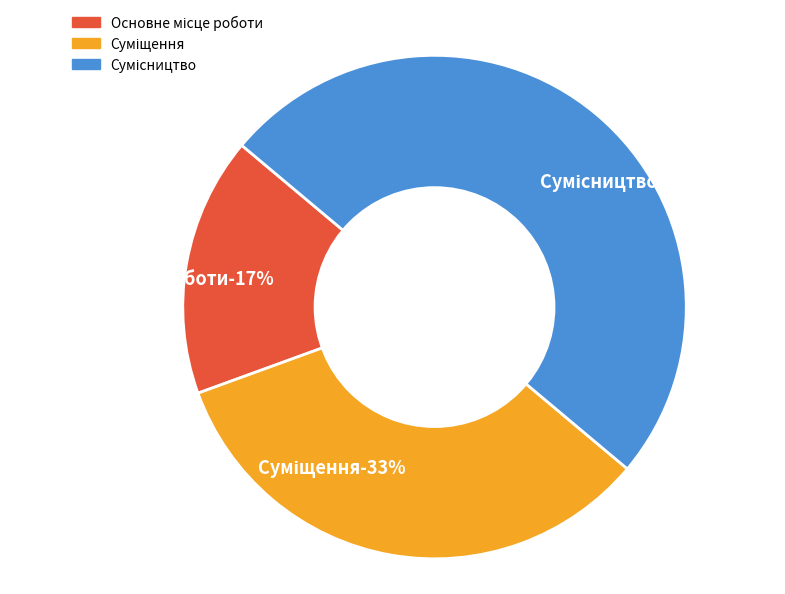

Is it true that Сумісництво is 50% of the pie?

True